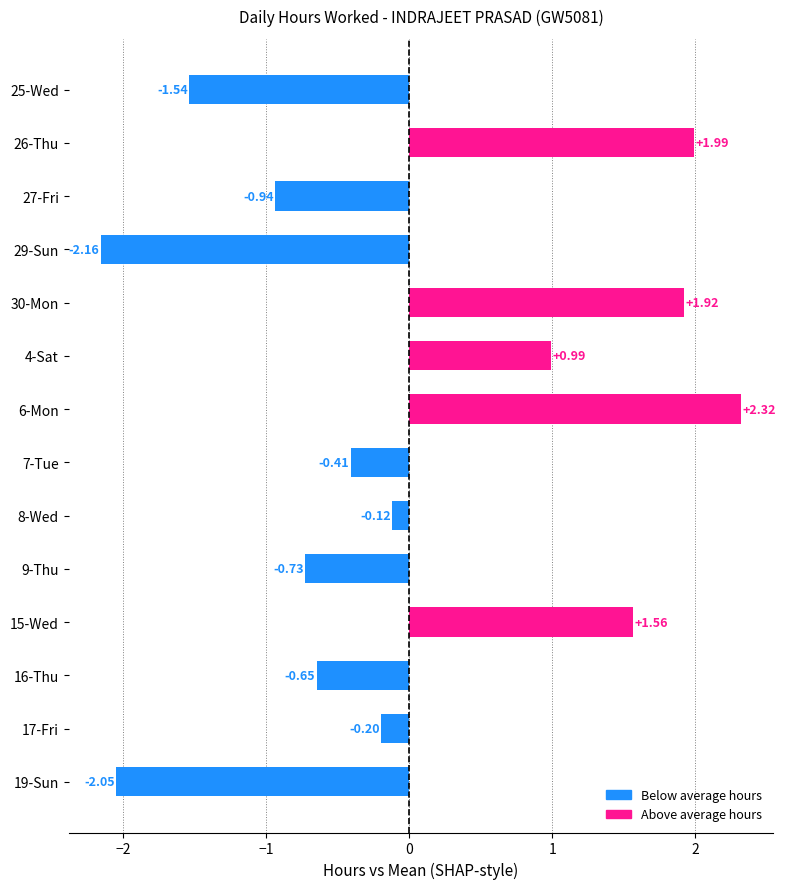

Rank the categories by value from highest to lowest.

6-Mon, 26-Thu, 30-Mon, 15-Wed, 4-Sat, 8-Wed, 17-Fri, 7-Tue, 16-Thu, 9-Thu, 27-Fri, 25-Wed, 19-Sun, 29-Sun